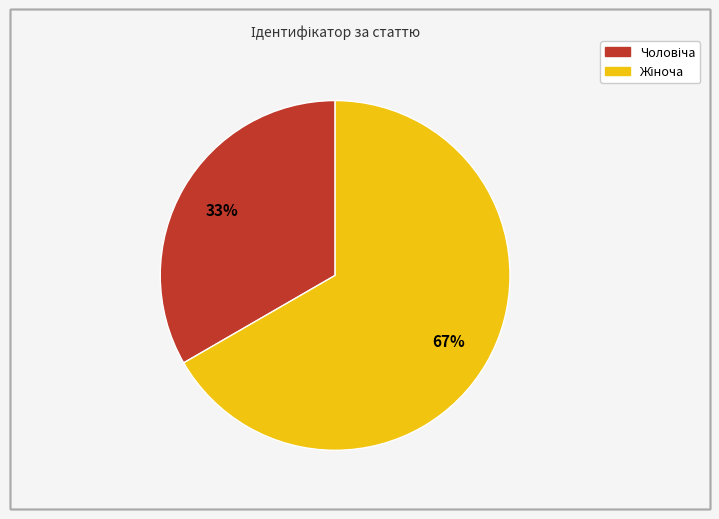

Count the number of slices in the pie.

2